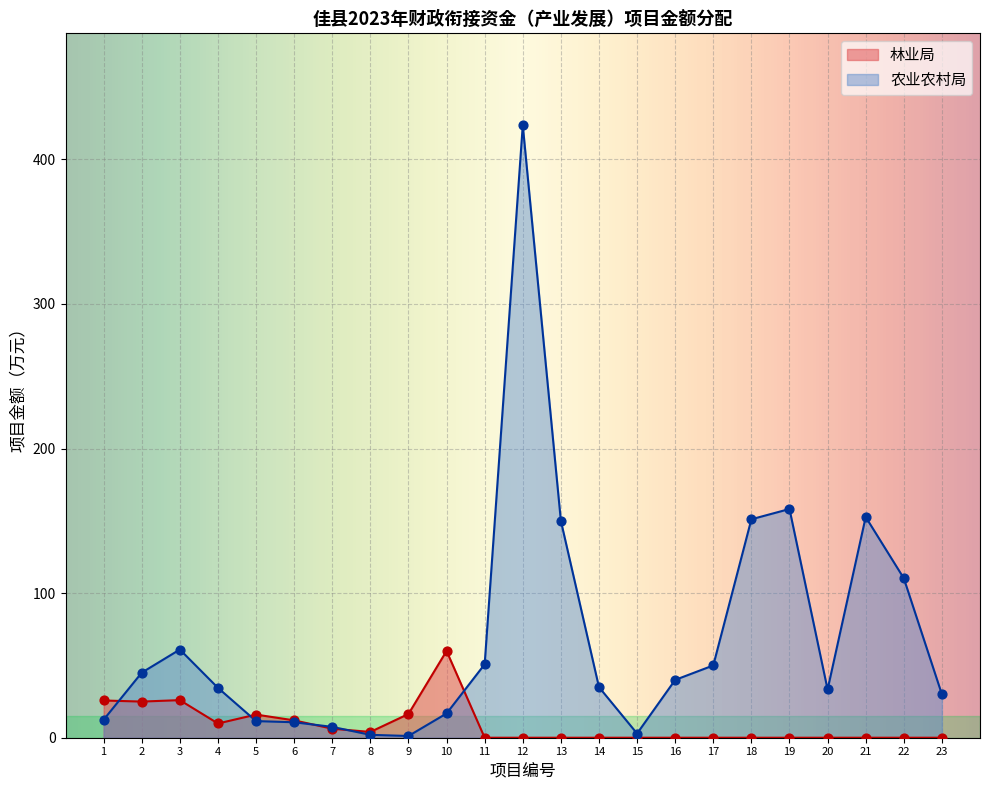

What is the change in value from 12 to 19?

-265.4